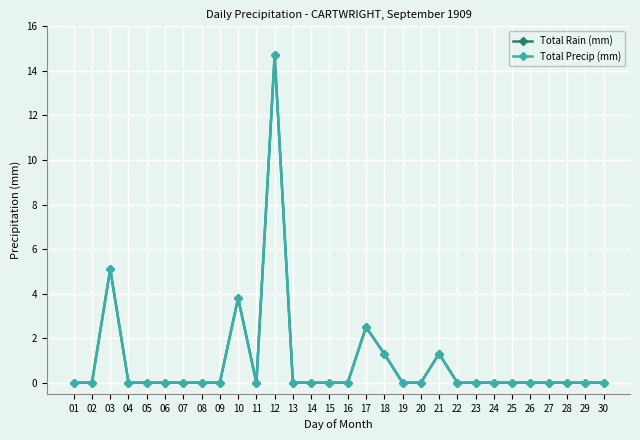

Which series has the widest spread of values?

Total Rain (mm)